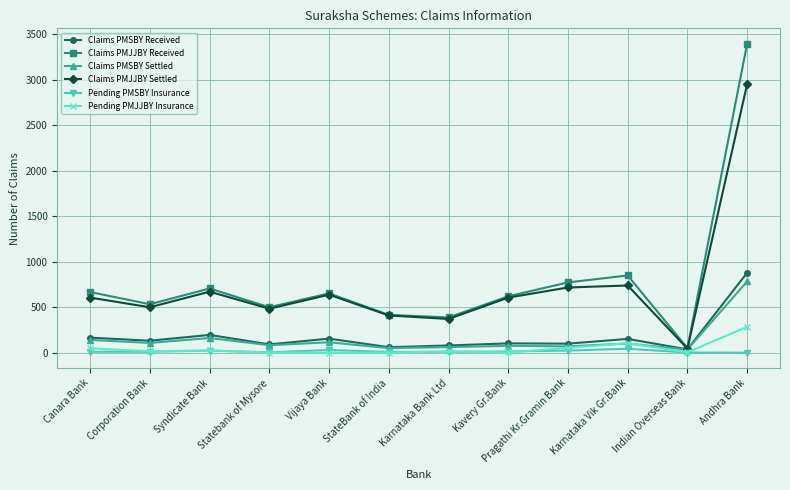

Where is the first local maximum for Claims PMSBY Received?

Syndicate Bank